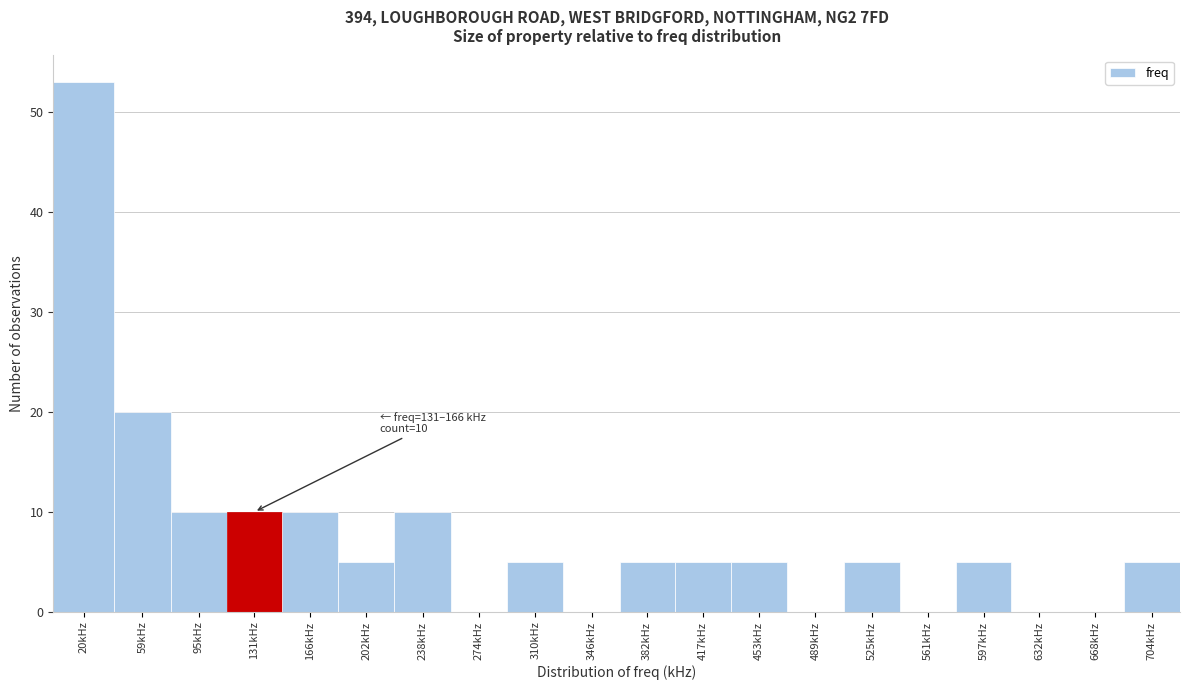

Reading right to left, what are all the values shown in this chart?

704kHz=5	668kHz=0	632kHz=0	597kHz=5	561kHz=0	525kHz=5	489kHz=0	453kHz=5	417kHz=5	382kHz=5	346kHz=0	310kHz=5	274kHz=0	238kHz=10	202kHz=5	166kHz=10	131kHz=10	95kHz=10	59kHz=20	20kHz=53